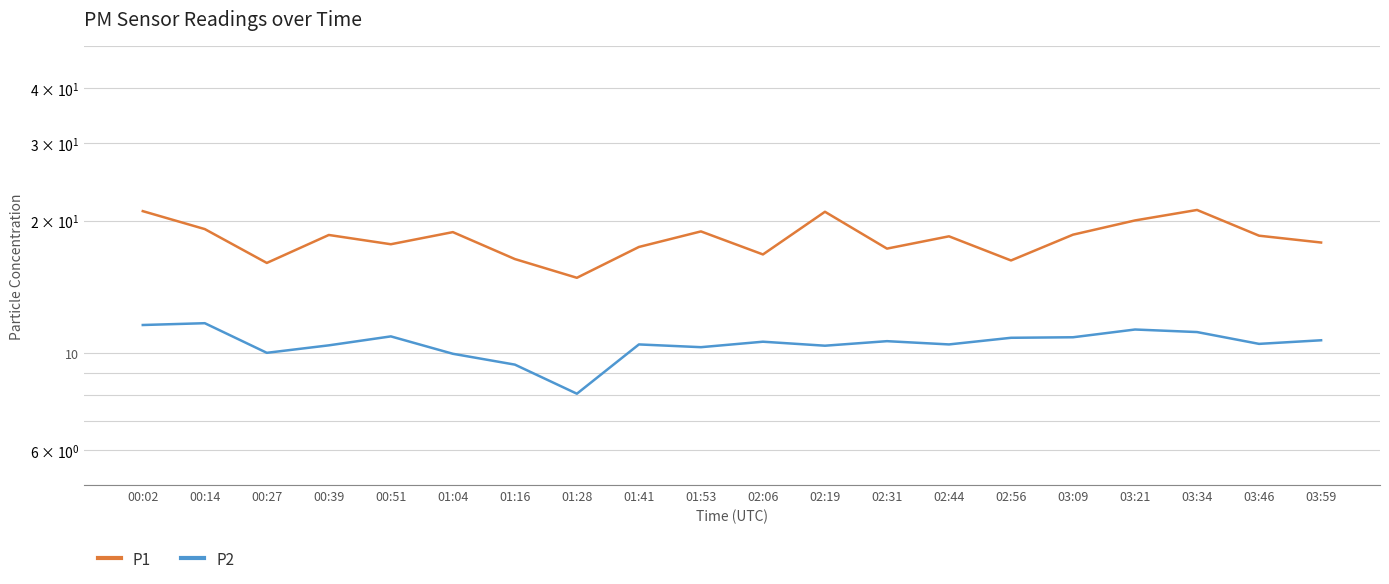

What is the sum of all P2 values?

210.1